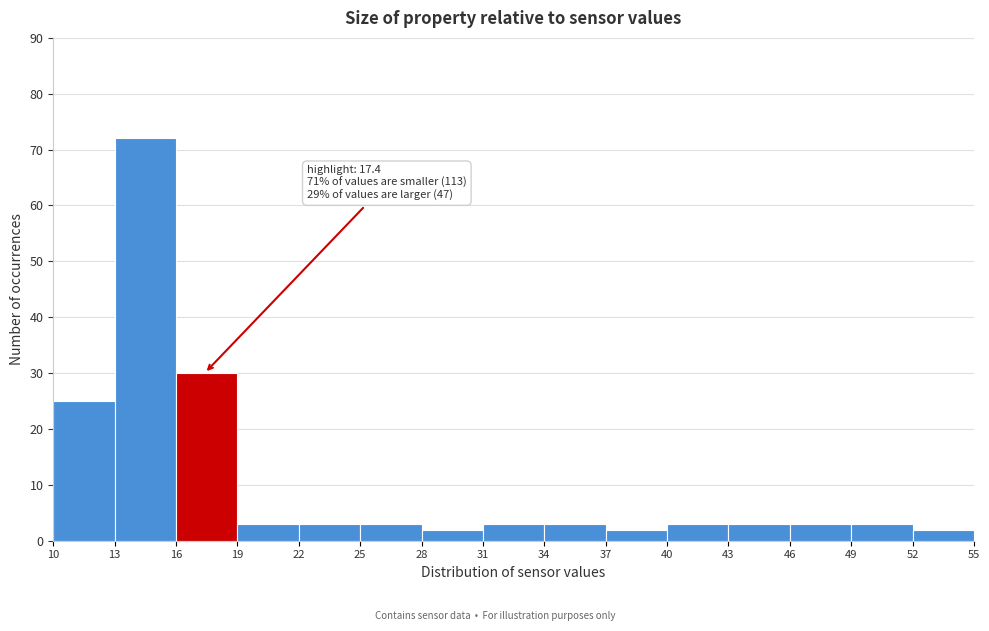

Which range on the x-axis has the tallest bar?

13 to 16